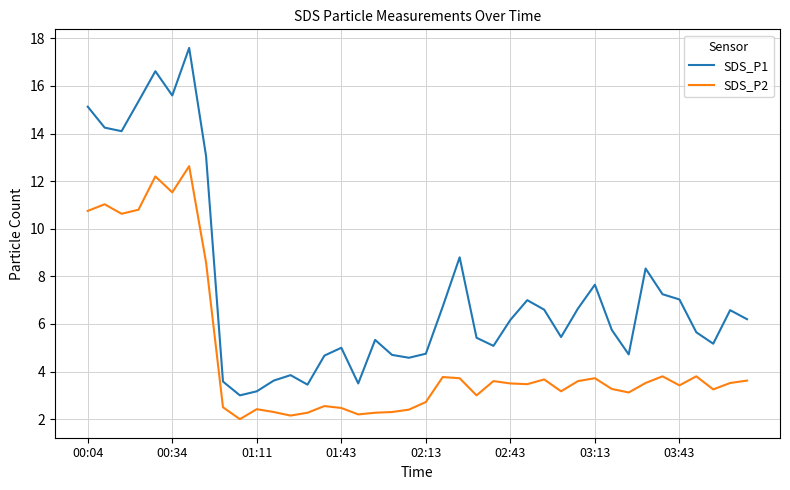

What is the maximum value shown in the chart?

17.6